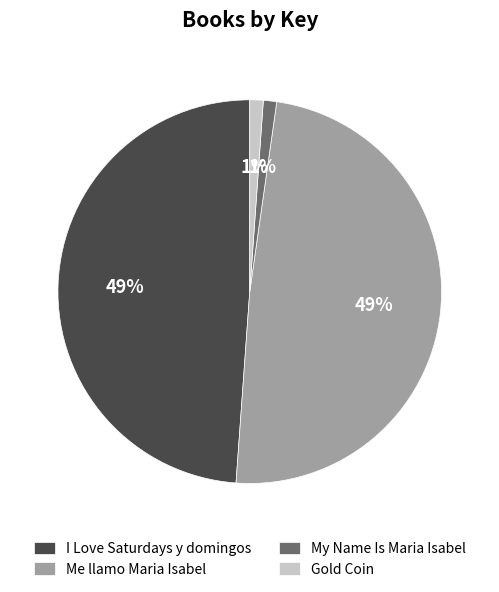

Combined, do I Love Saturdays y domingos and Me llamo Maria Isabel account for over 50%?

Yes